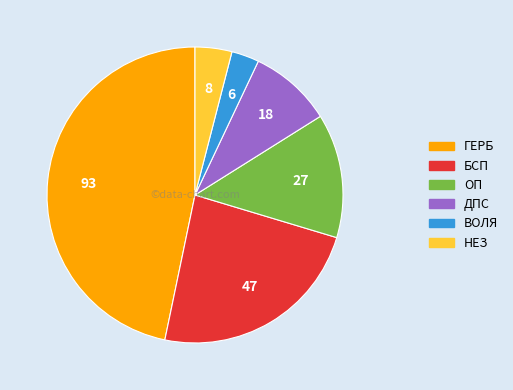

Is it true that ВОЛЯ is 16% of the pie?

False